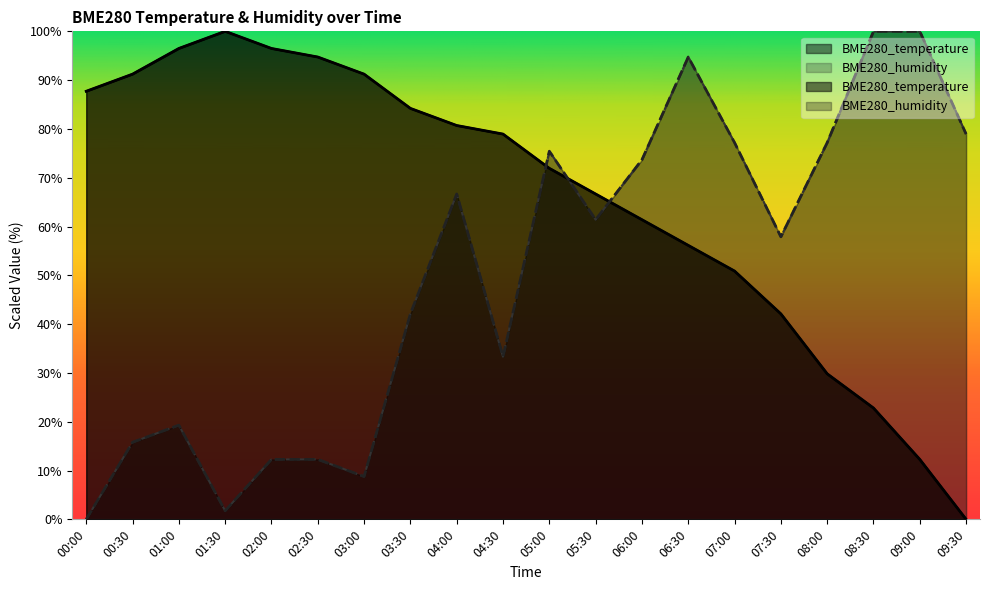

Between which two adjacent categories do BME280_humidity and BME280_temperature first intersect?

04:30 and 05:00